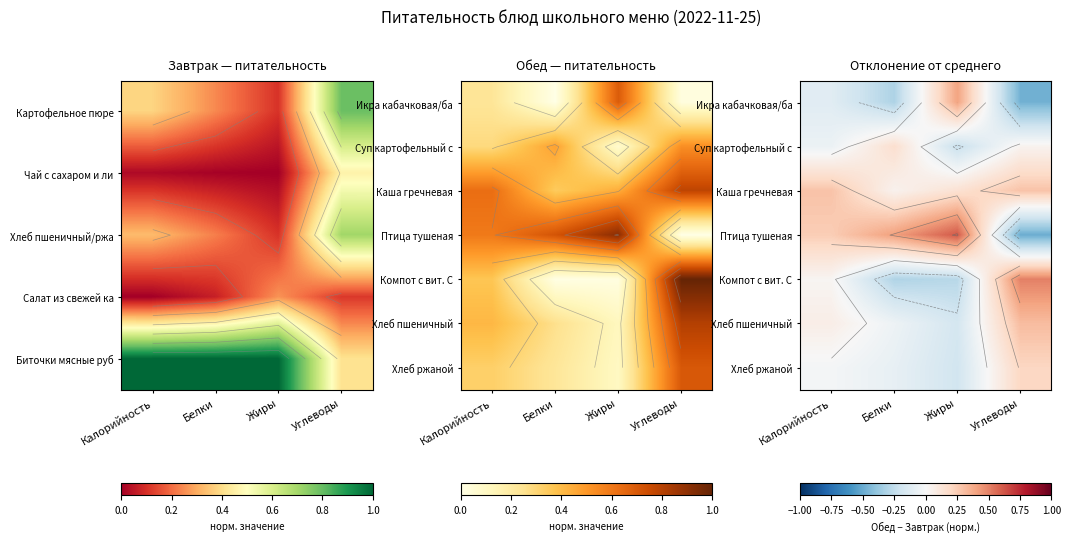

Which series has the largest range (max minus min)?

Птица тушеная